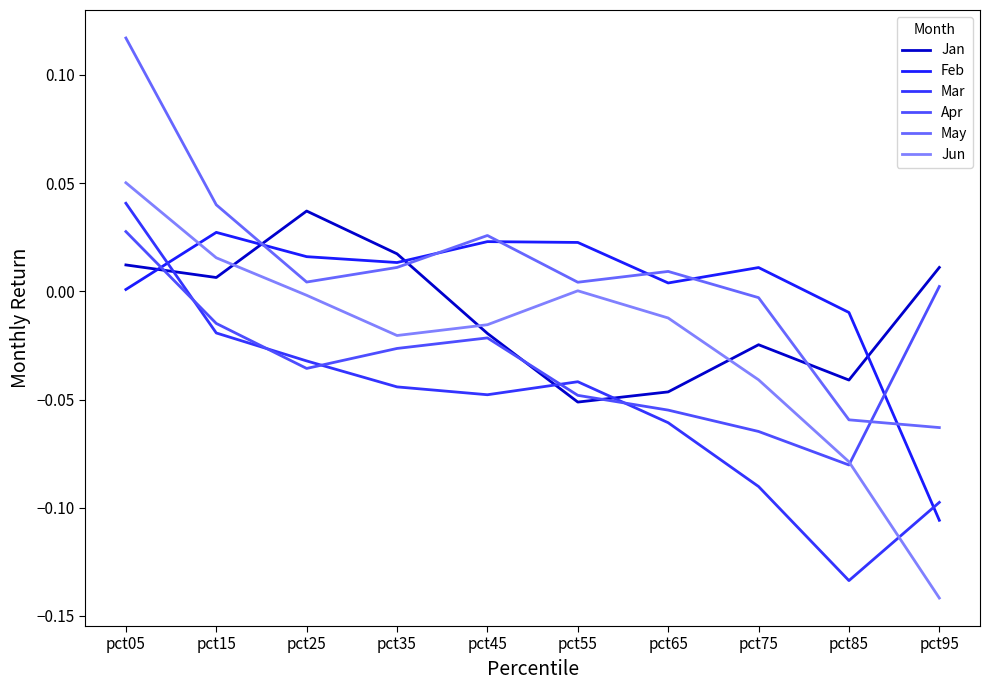

At which label is Jan closest to 0?

pct15